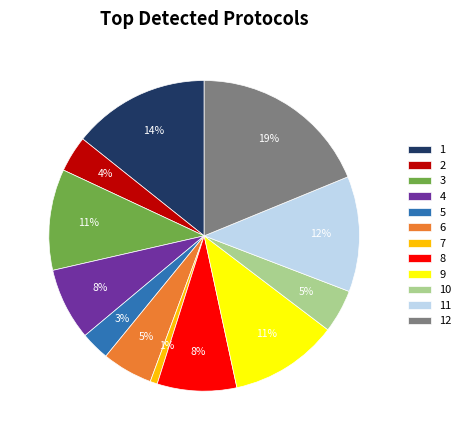

To the nearest percent, what is the combined percentage of 2 and 8?

12%